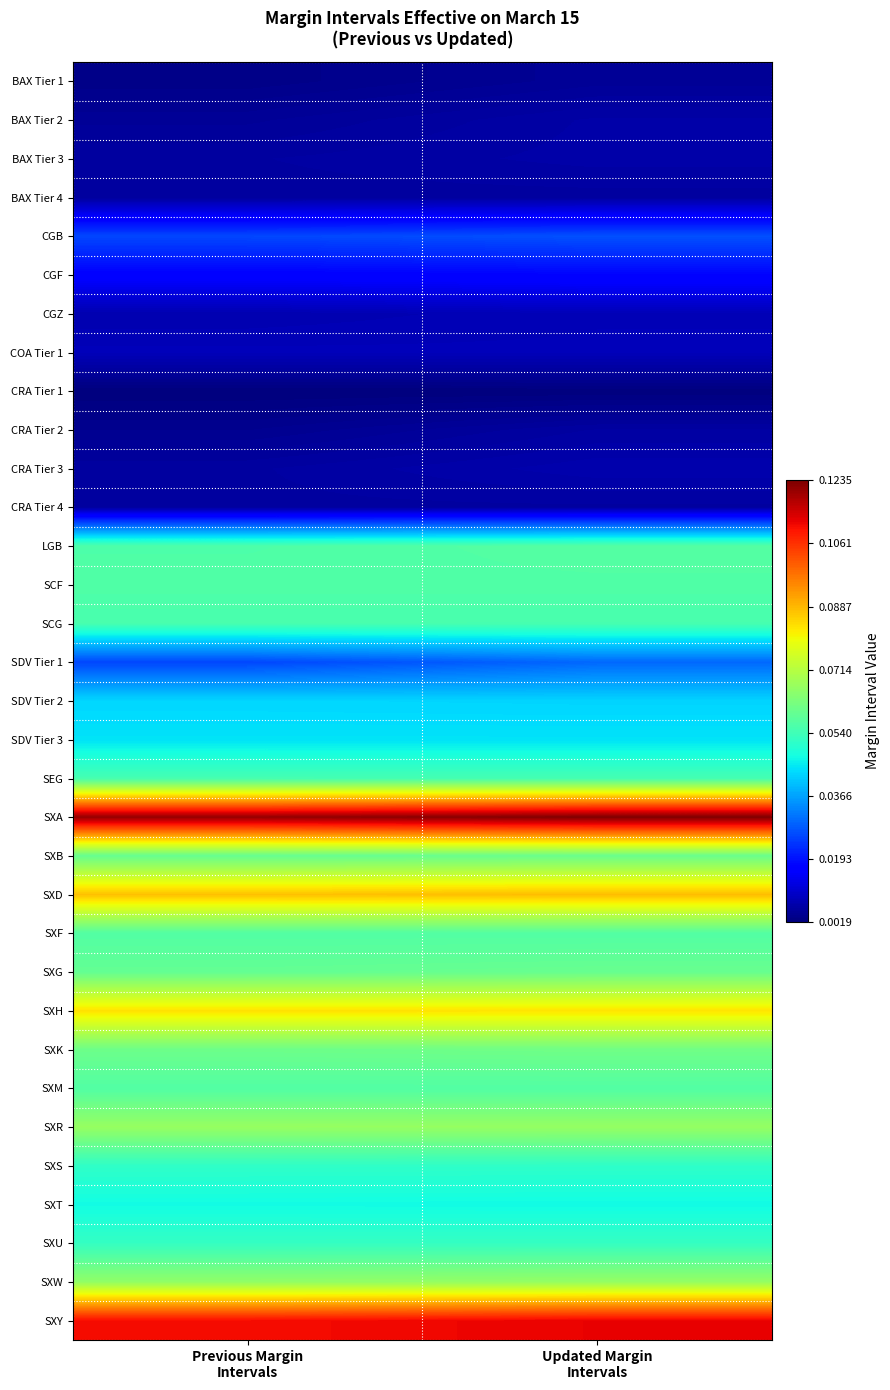

At which category is the sum across all series the highest?

Updated Margin
Intervals